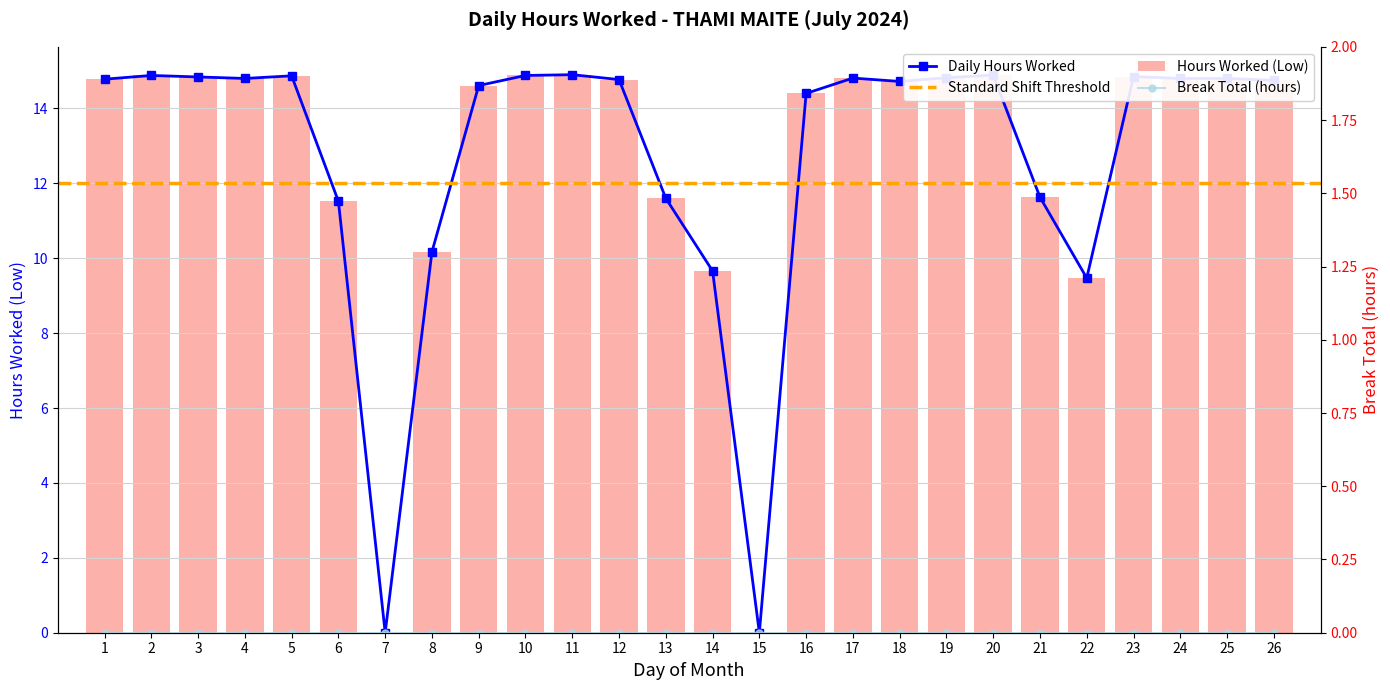

Reading left to right, what are all the values shown in this chart?

1=14.8	2=14.9	3=14.8	4=14.8	5=14.9	6=11.5	7=0.0	8=10.2	9=14.6	10=14.9	11=14.9	12=14.8	13=11.6	14=9.7	15=0.0	16=14.4	17=14.8	18=14.7	19=14.8	20=14.9	21=11.6	22=9.5	23=14.8	24=14.8	25=14.8	26=14.8